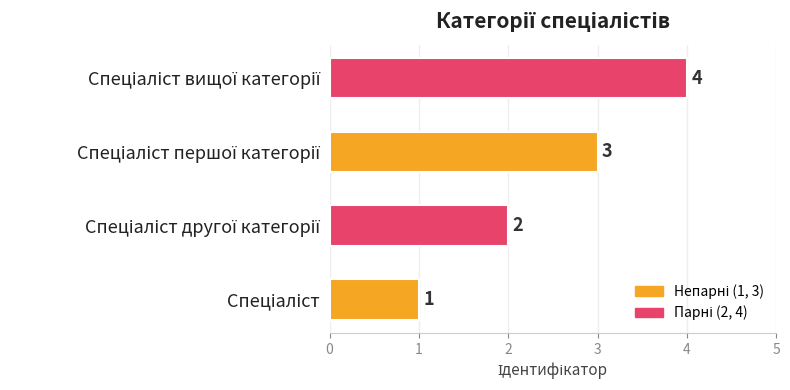

Count the values in the range 2 to 4.

3